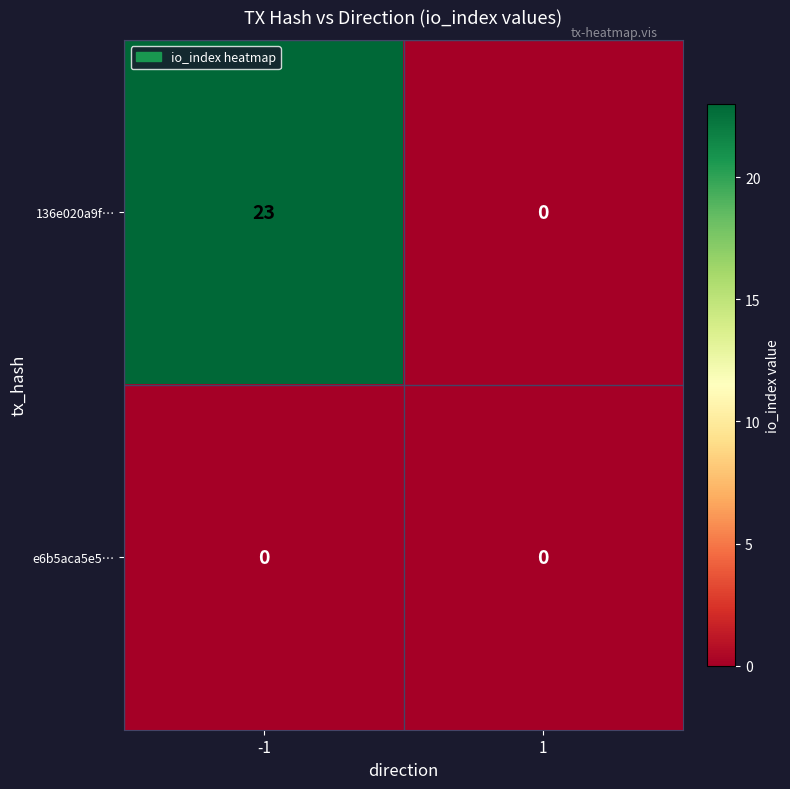

What is the highest value of the 136e020a9f… series?

23